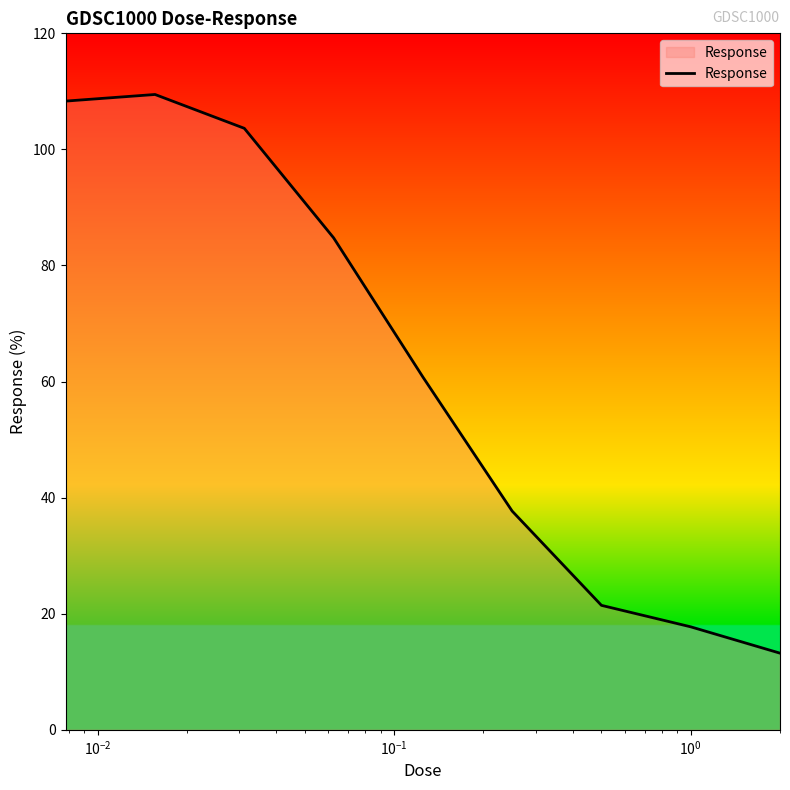

Reading left to right, what are all the values shown in this chart?

108.3	109.5	103.6	84.8	60.8	37.7	21.4	17.7	13.2